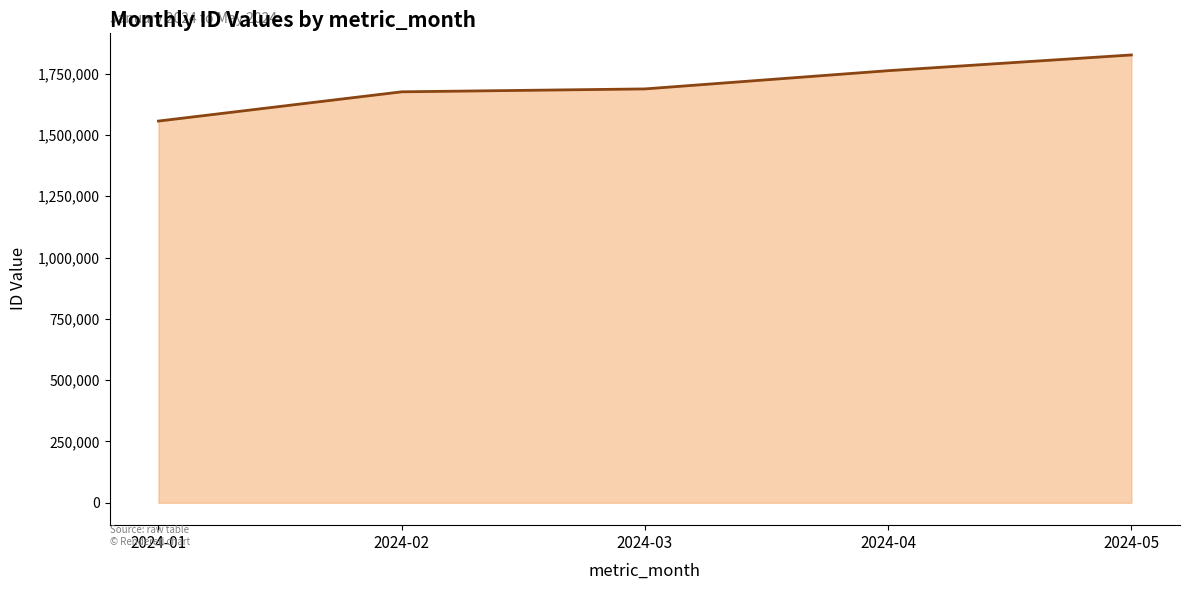

True or false: the data has more than 1 interior local peaks.

False